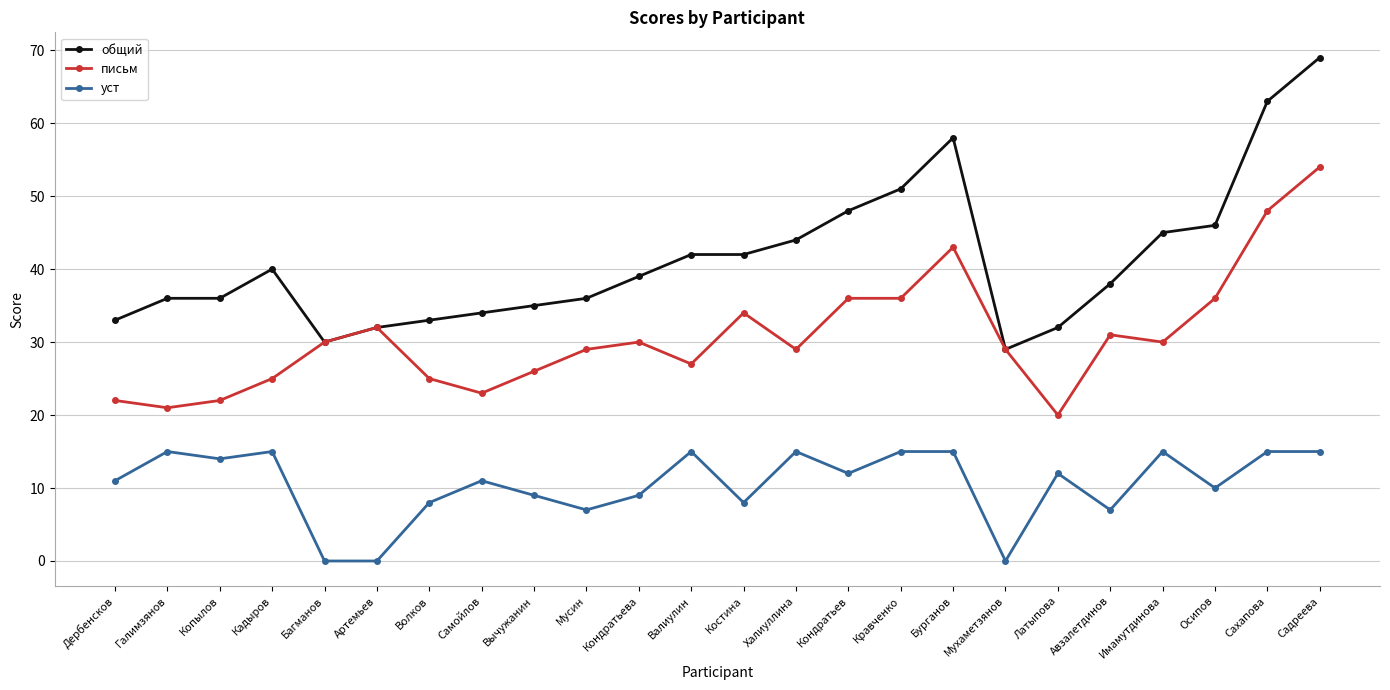

What is the spread (max minus min) of values at Багманов?

30